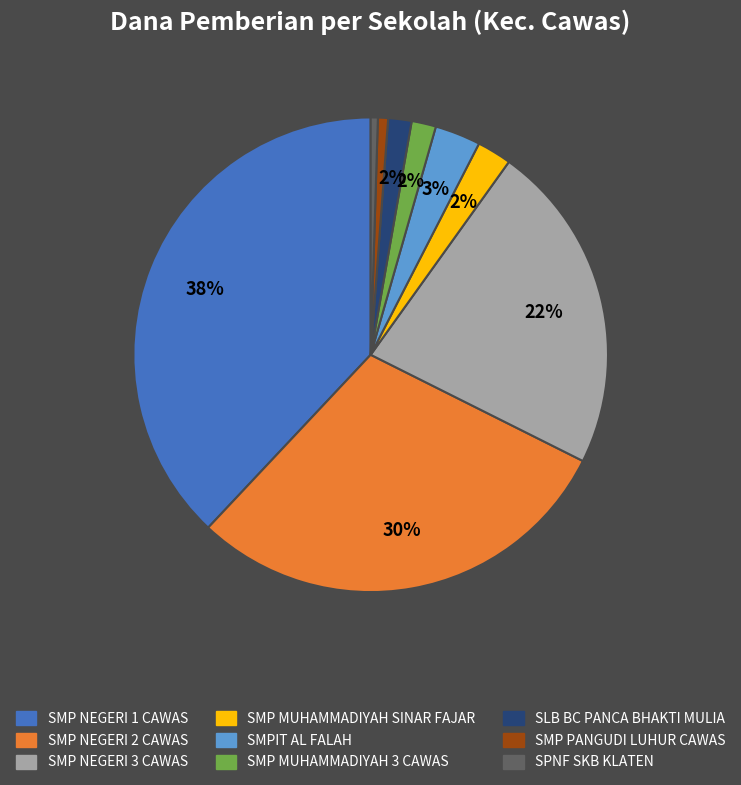

To the nearest percent, what is the difference between the largest and smallest slice percentages?

38%